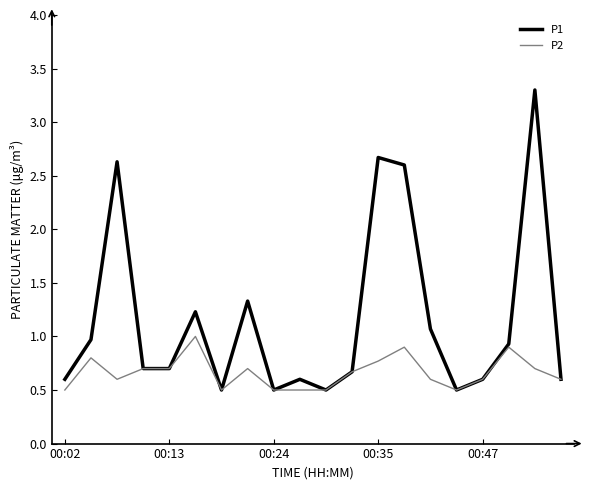

What is the average value of the P2 series?

0.7